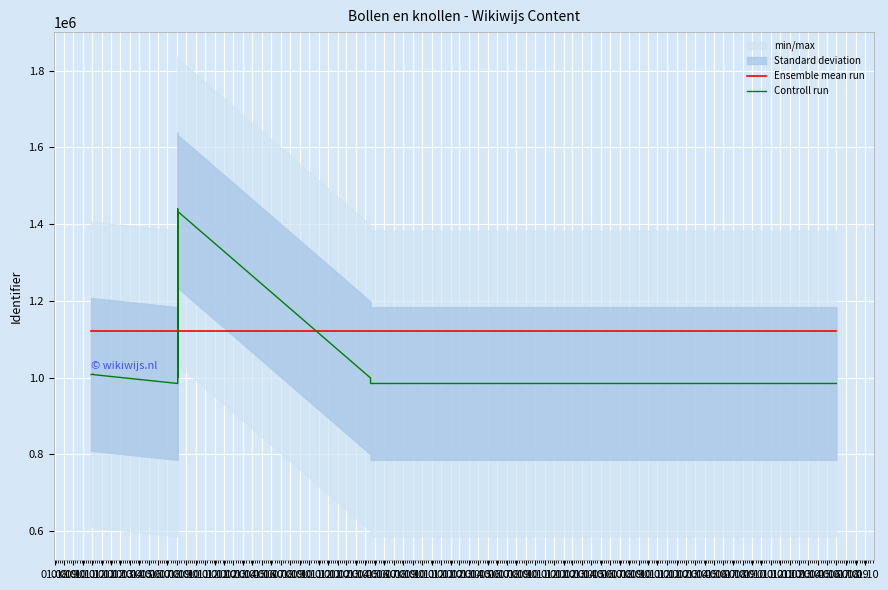

What is the average value of the Ensemble mean run series?

1122227.6